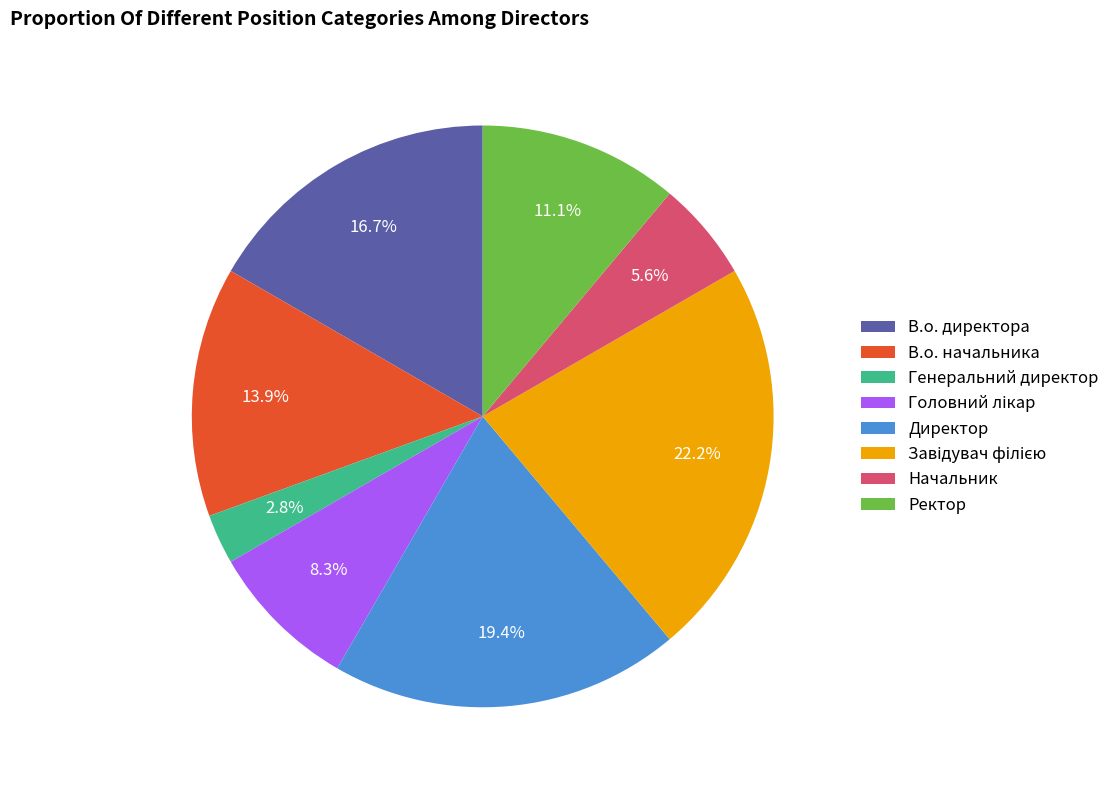

How many slices are in this pie chart?

8